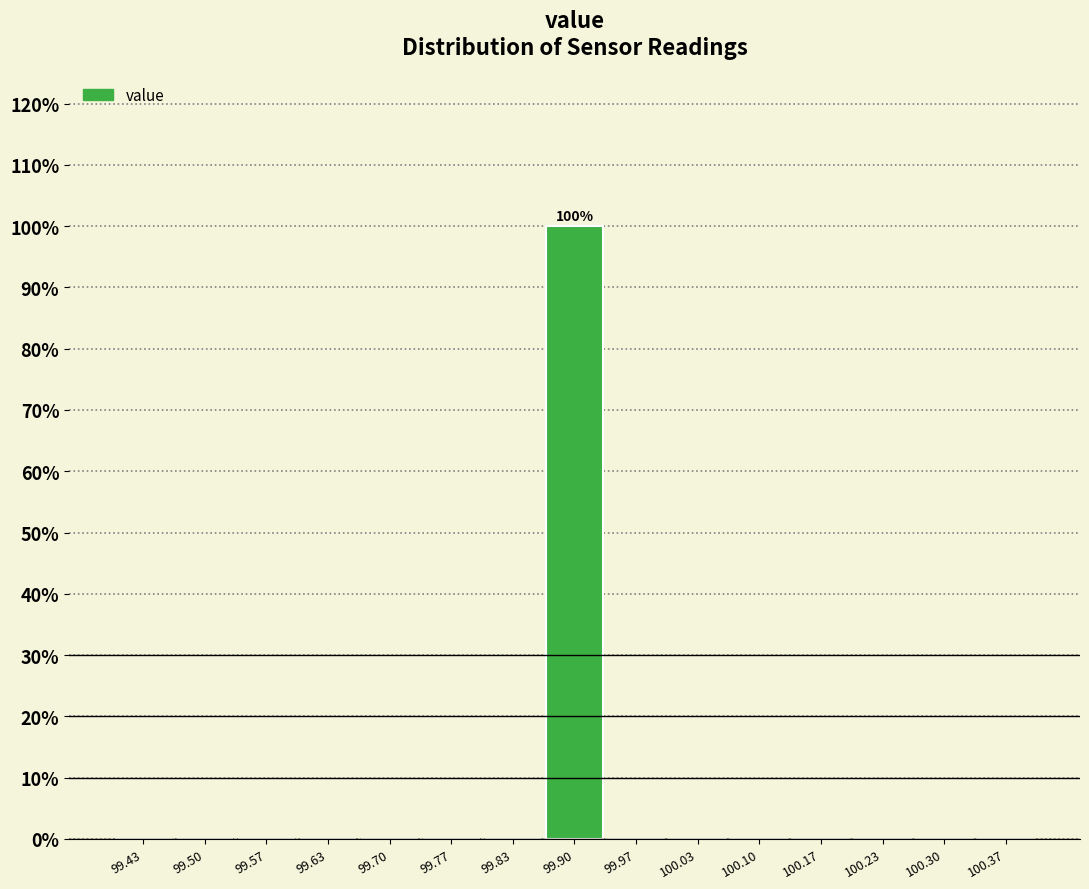

Which range on the x-axis has the tallest bar?

99.87 to 99.93